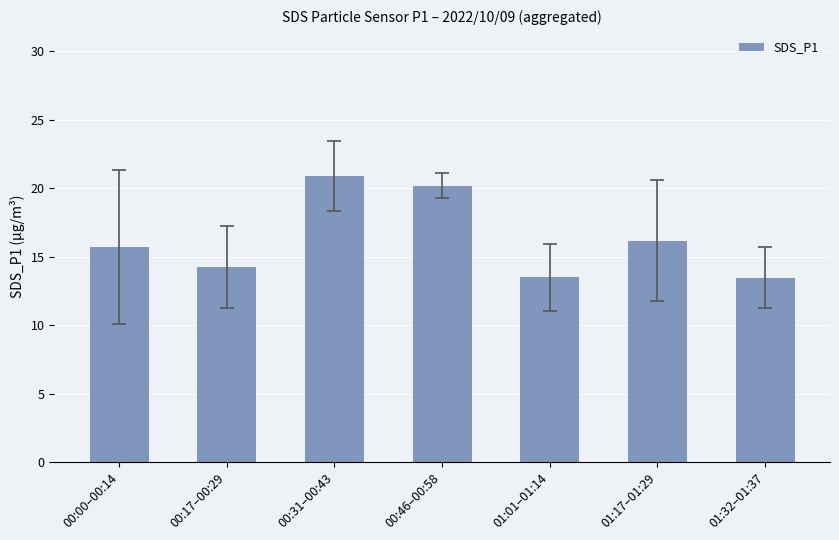

True or false: the data shows 18.4 at 01:32–01:37.

False